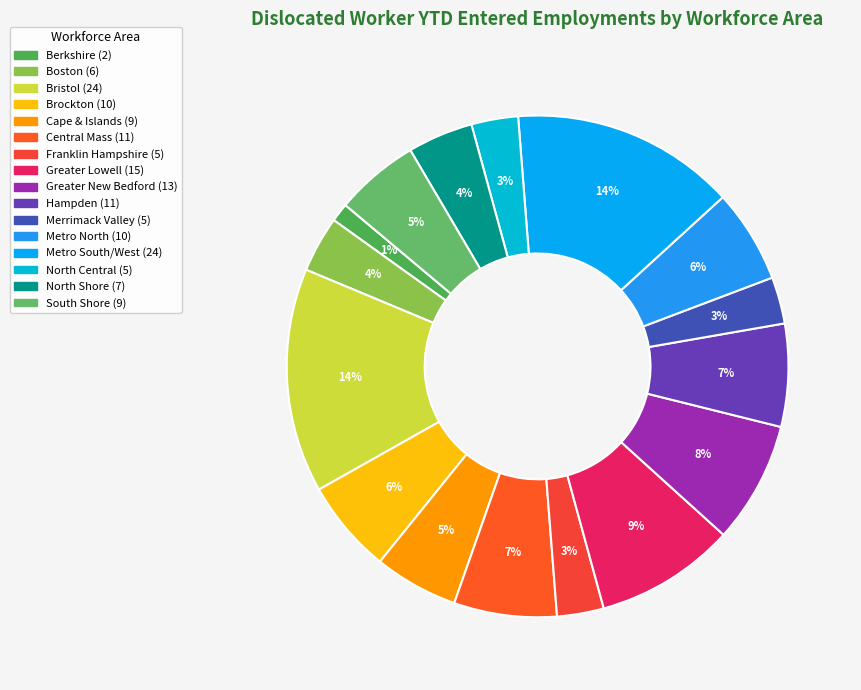

Is there a majority slice in this chart?

No